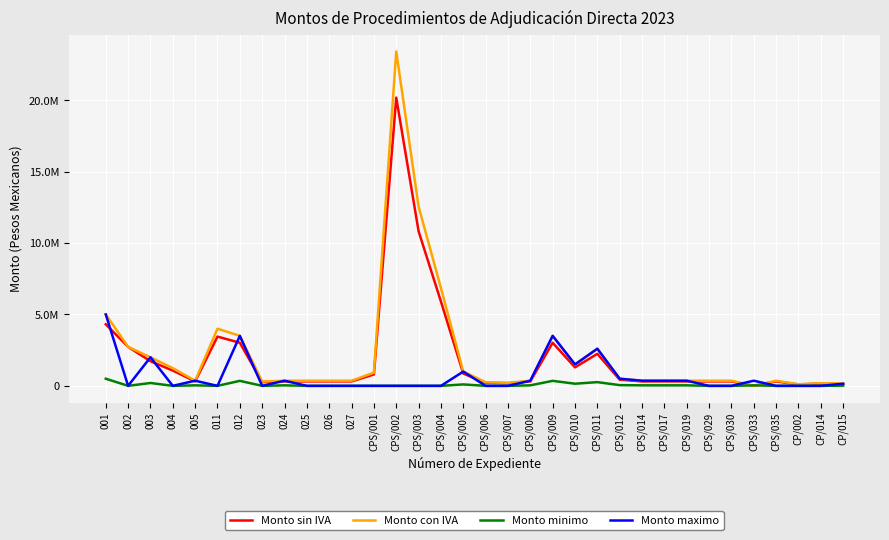

Which series has the widest spread of values?

Monto con IVA